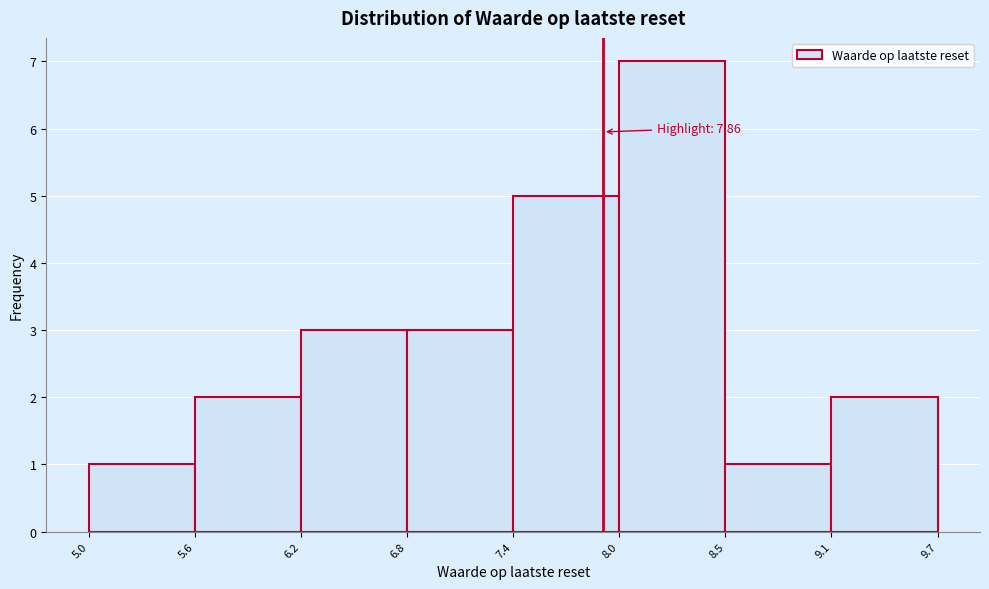

Which range on the x-axis has the tallest bar?

8.0 to 8.5